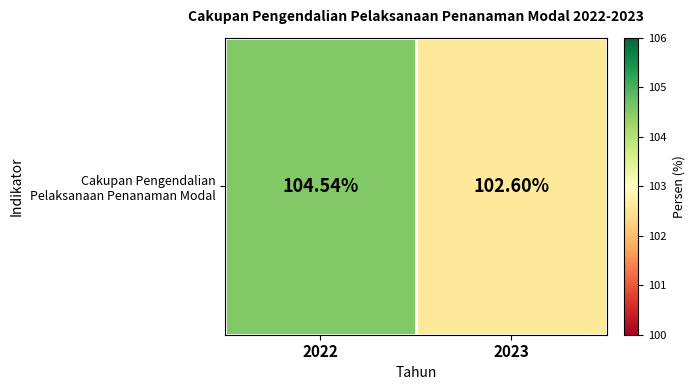

Is it true that the value at 2023 is 102.6?

True